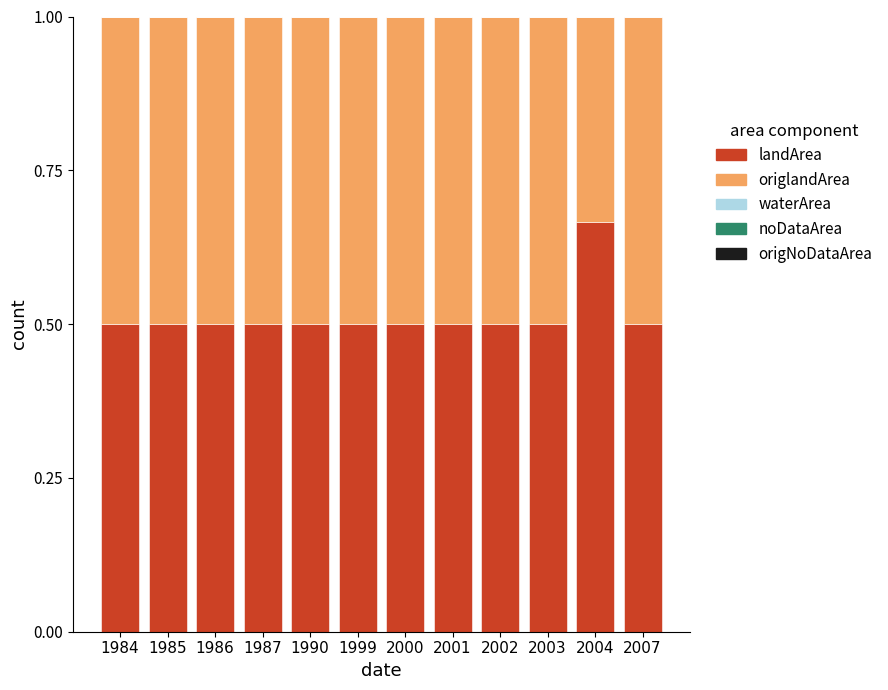

What is the total value across all series at 2002?

1.0